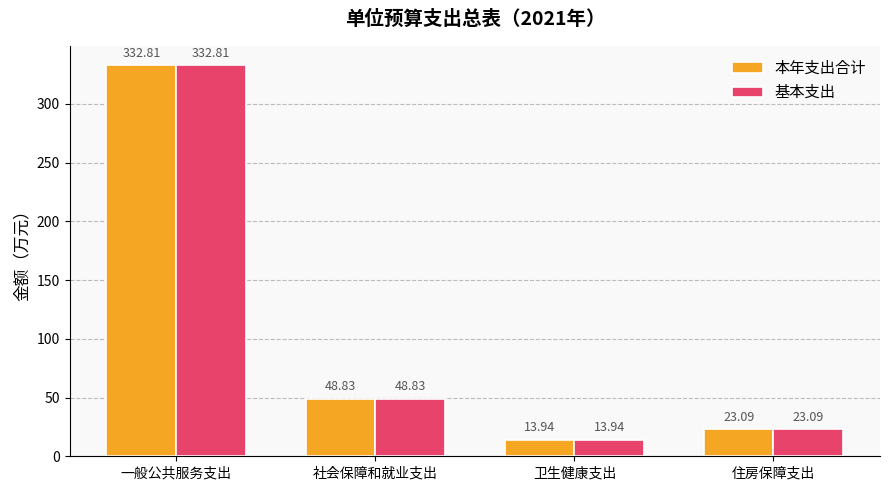

At which category does the chart reach its minimum across all series?

卫生健康支出